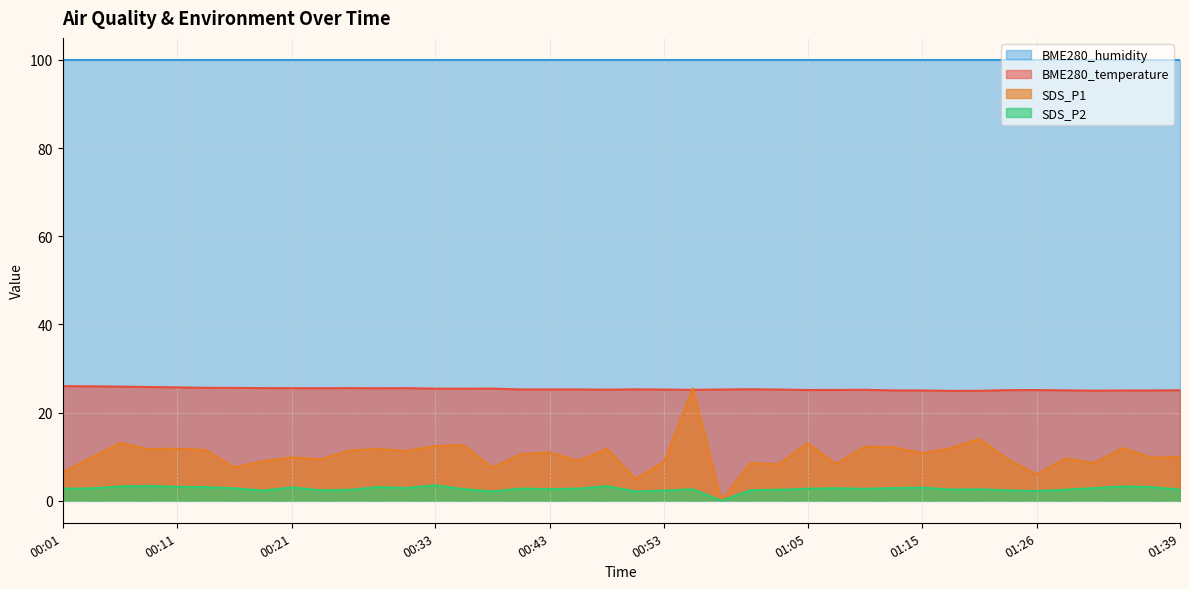

Which series has the largest total across all categories?

BME280_humidity